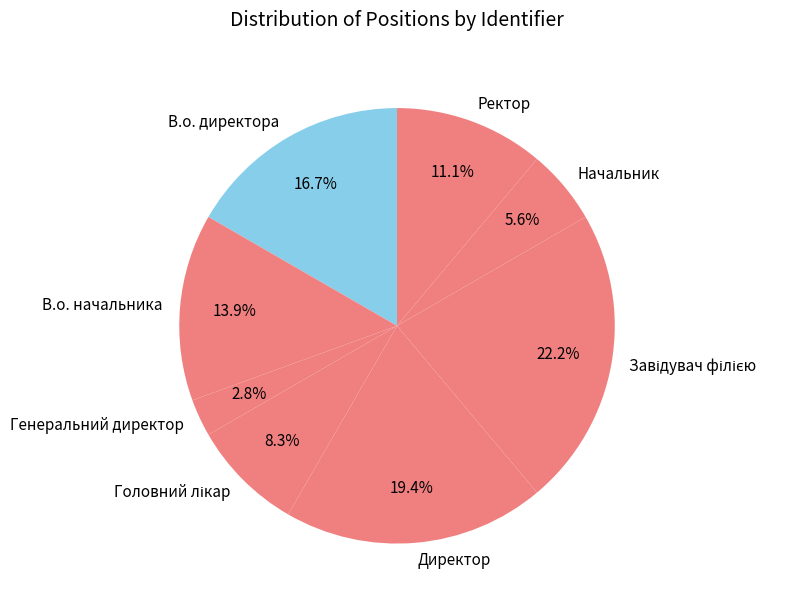

How many segments does this pie chart have?

8